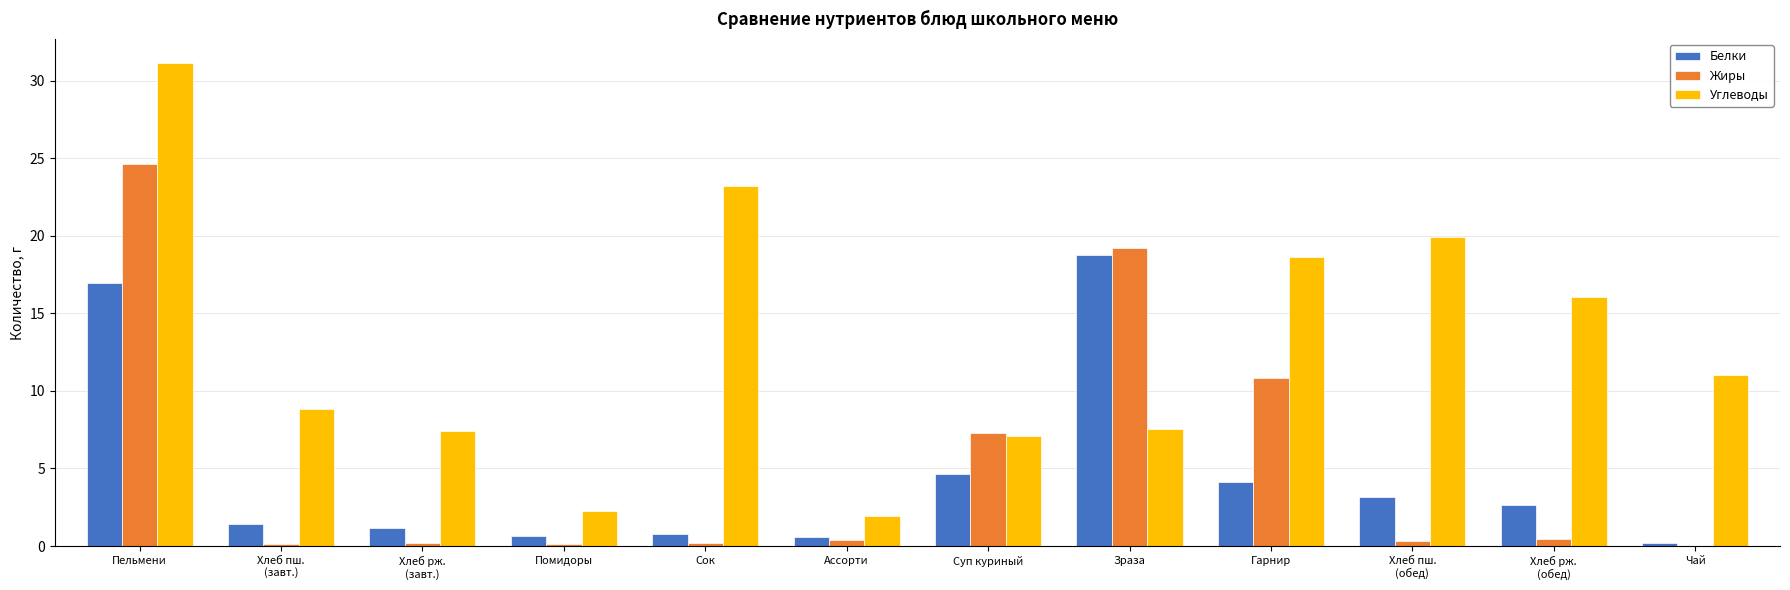

What value does the Жиры series have at Гарнир?

10.9